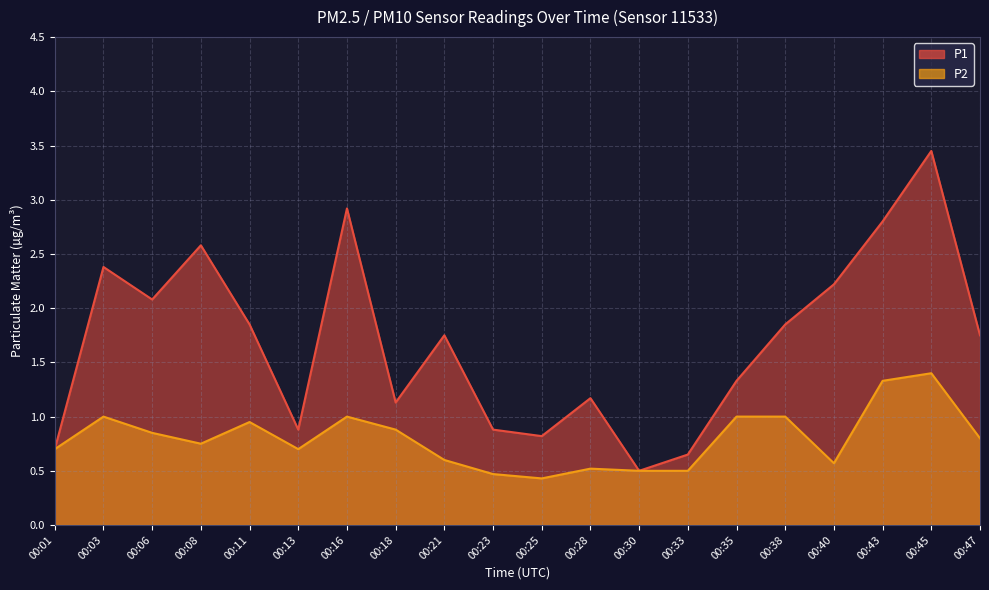

List the labels in order of P1 value, largest first.

00:45, 00:16, 00:43, 00:08, 00:03, 00:40, 00:06, 00:11, 00:38, 00:21, 00:47, 00:35, 00:28, 00:18, 00:13, 00:23, 00:25, 00:01, 00:33, 00:30